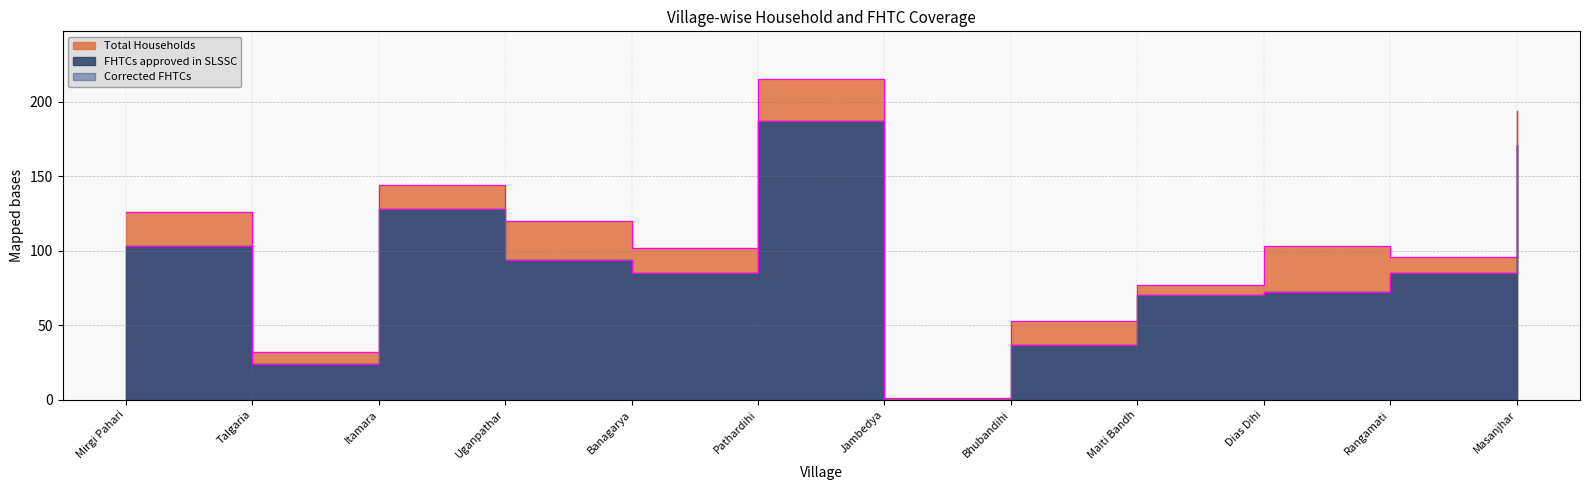

True or false: FHTCs approved in SLSSC and Total Households intersect in this chart.

False